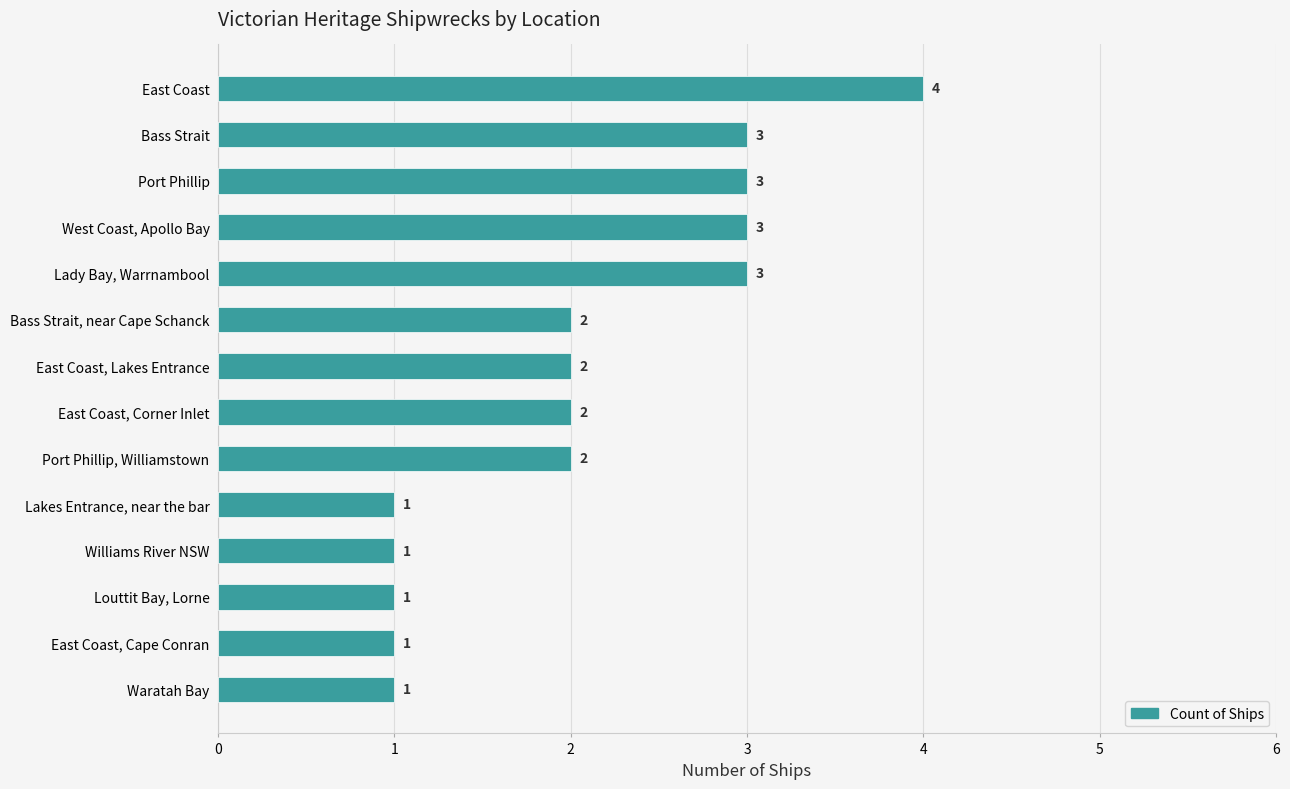

Reading top to bottom, what are all the values shown in this chart?

East Coast=4	Bass Strait=3	Port Phillip=3	West Coast, Apollo Bay=3	Lady Bay, Warrnambool=3	Bass Strait, near Cape Schanck=2	East Coast, Lakes Entrance=2	East Coast, Corner Inlet=2	Port Phillip, Williamstown=2	Lakes Entrance, near the bar=1	Williams River NSW=1	Louttit Bay, Lorne=1	East Coast, Cape Conran=1	Waratah Bay=1